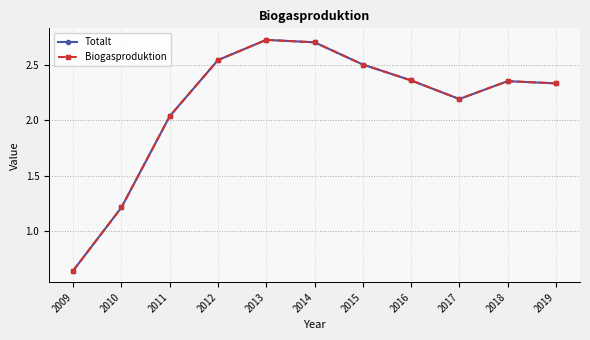

Reading left to right, list all the values displayed in this chart.

Totalt: 2009=0.6	2010=1.2	2011=2.0	2012=2.5	2013=2.7	2014=2.7	2015=2.5	2016=2.4	2017=2.2	2018=2.4	2019=2.3
Biogasproduktion: 2009=0.6	2010=1.2	2011=2.0	2012=2.5	2013=2.7	2014=2.7	2015=2.5	2016=2.4	2017=2.2	2018=2.4	2019=2.3